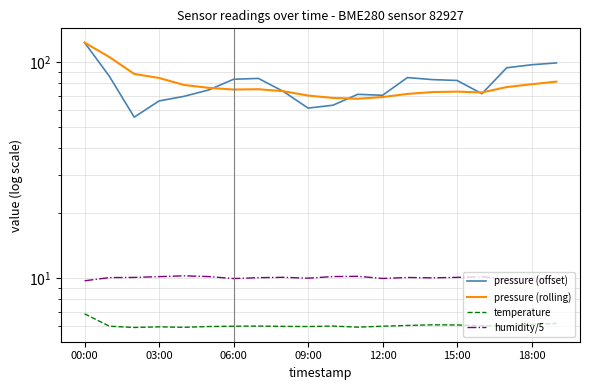

What is the label of the 12th point from the right?

8